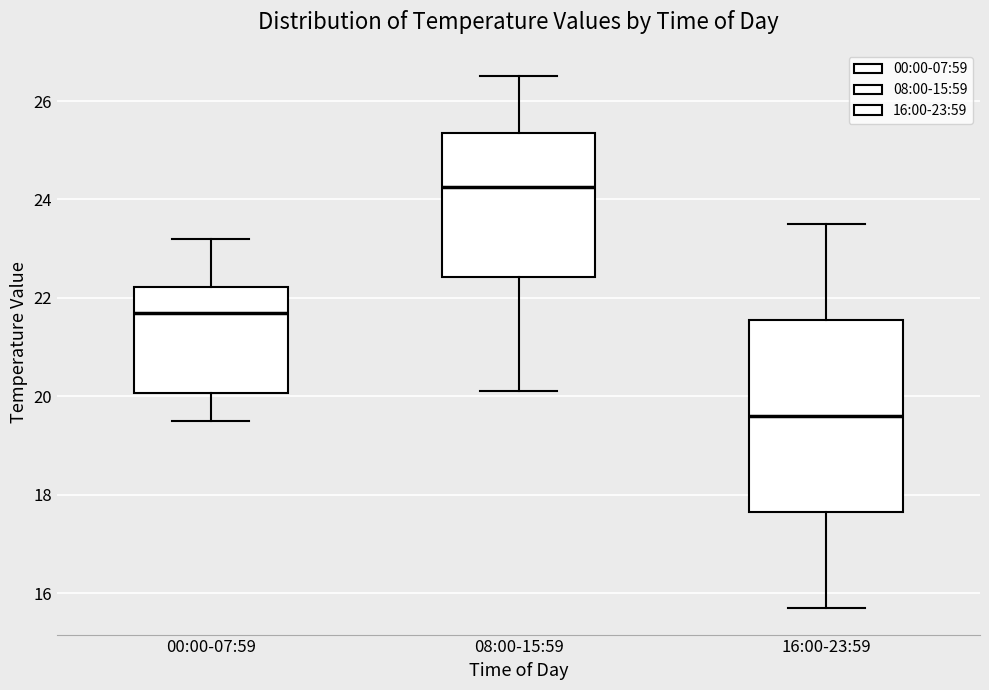

Where is the lower edge of the box for 16:00-23:59 on the y-axis? The values are not printed on the chart, so give them approximately, as read against the axis.

17.6